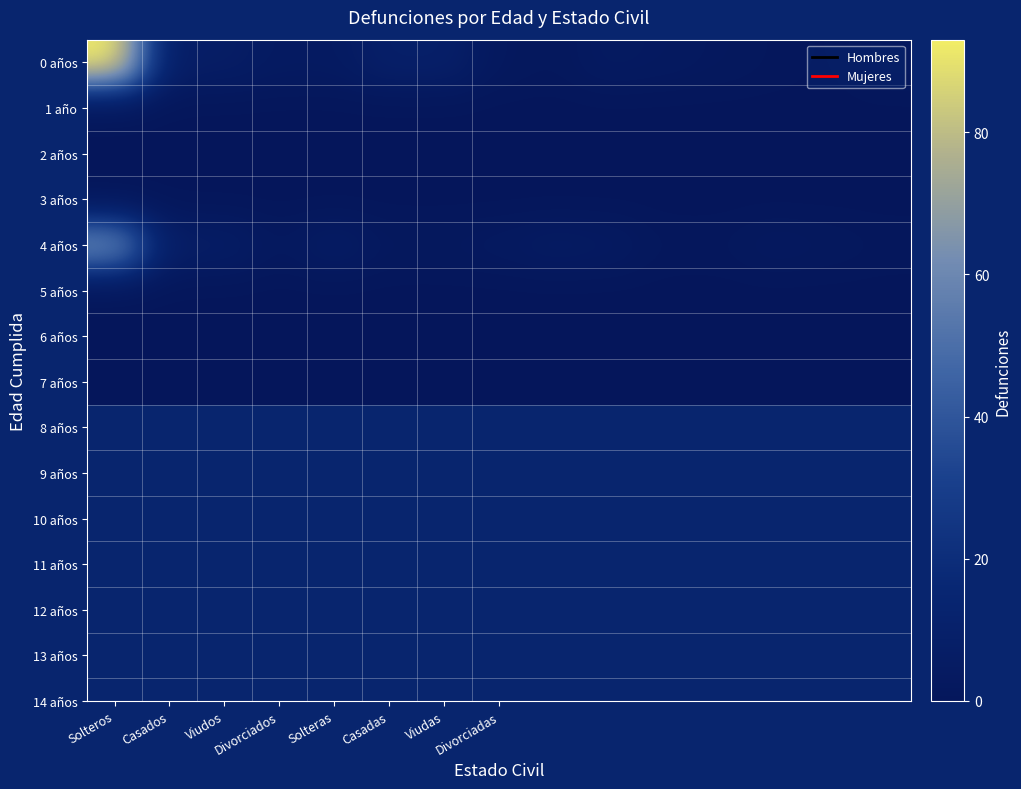

Reading left to right, transcribe all the data shown in this chart.

0 años: 93	7	7	4	4	9	9	2	1	4	3	2	1	0	3
1 año: 0	0	0	0	0	0	0	0	0	0	0	0	0	0	0
2 años: 0	0	0	0	0	0	0	0	0	0	0	0	0	0	0
3 años: 0	0	0	0	0	0	0	0	0	0	0	0	0	0	0
4 años: 62	7	7	2	6	2	2	3	5	4	1	1	3	2	1
5 años: 0	0	0	0	0	0	0	0	0	0	0	0	0	0	0
6 años: 0	0	0	0	0	0	0	0	0	0	0	0	0	0	0
7 años: 0	0	0	0	0	0	0	0	0	0	0	0	0	0	0